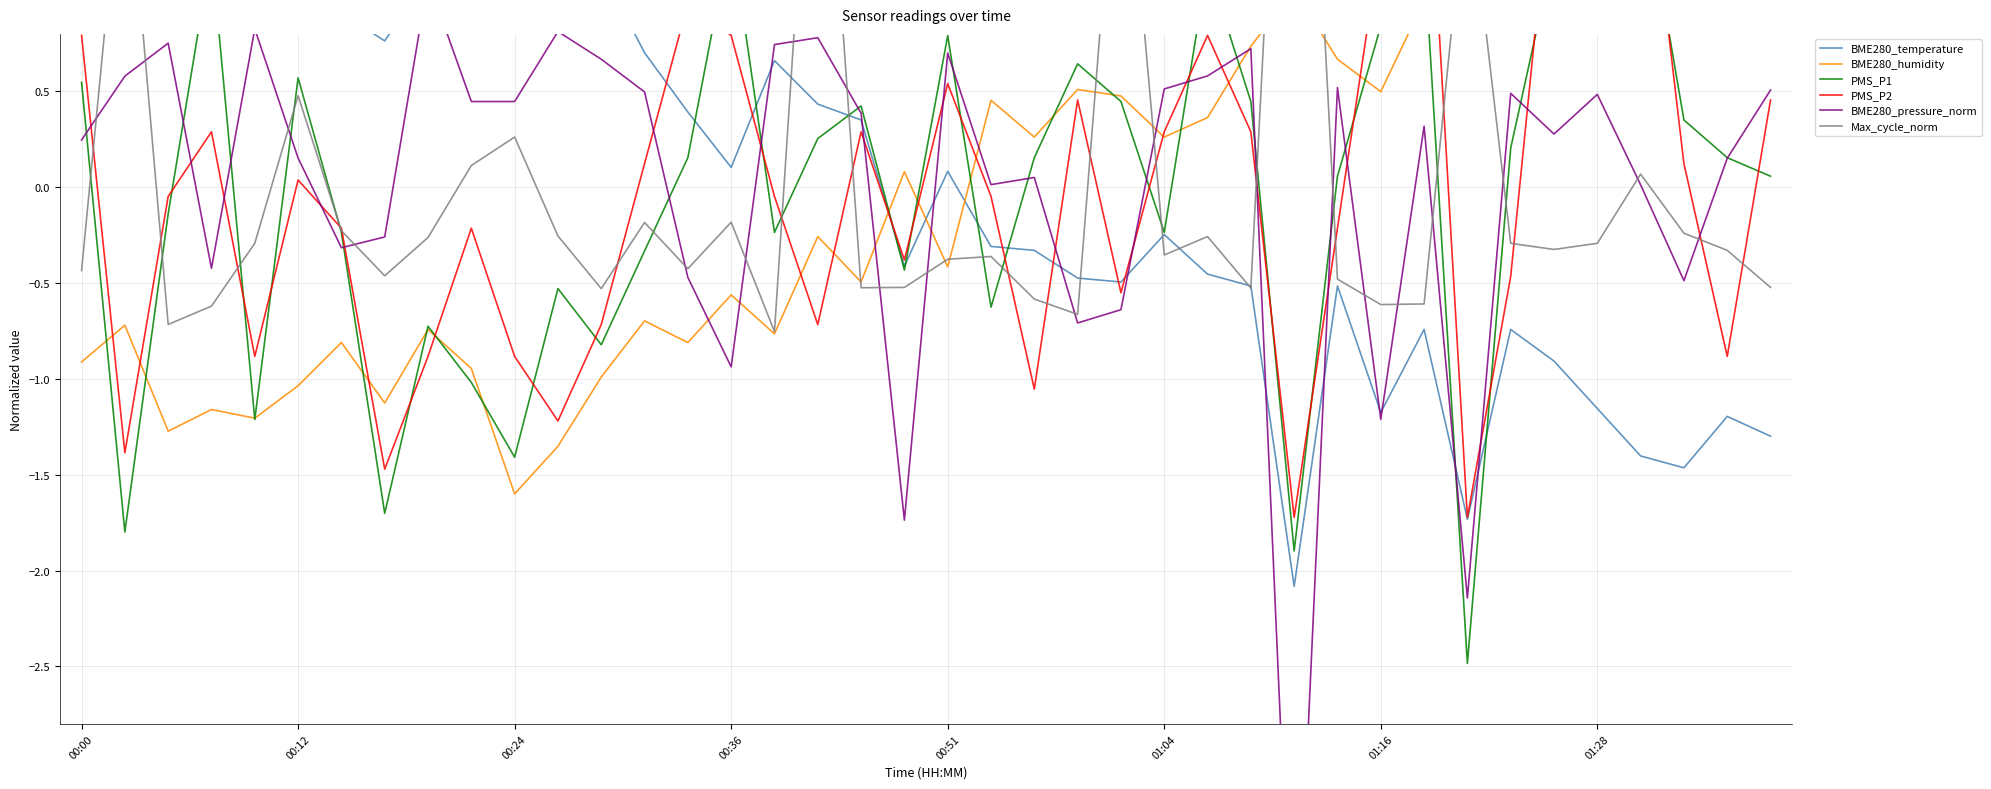

Which series has the widest spread of values?

BME280_pressure_norm